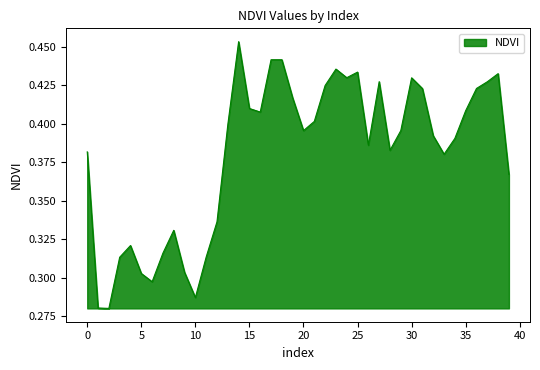

List the labels in order of value, smallest first.

2, 1, 10, 6, 5, 9, 3, 11, 7, 4, 8, 12, 39, 33, 0, 28, 26, 34, 32, 20, 29, 13, 21, 16, 35, 15, 19, 31, 36, 22, 37, 27, 30, 24, 38, 25, 23, 17, 18, 14